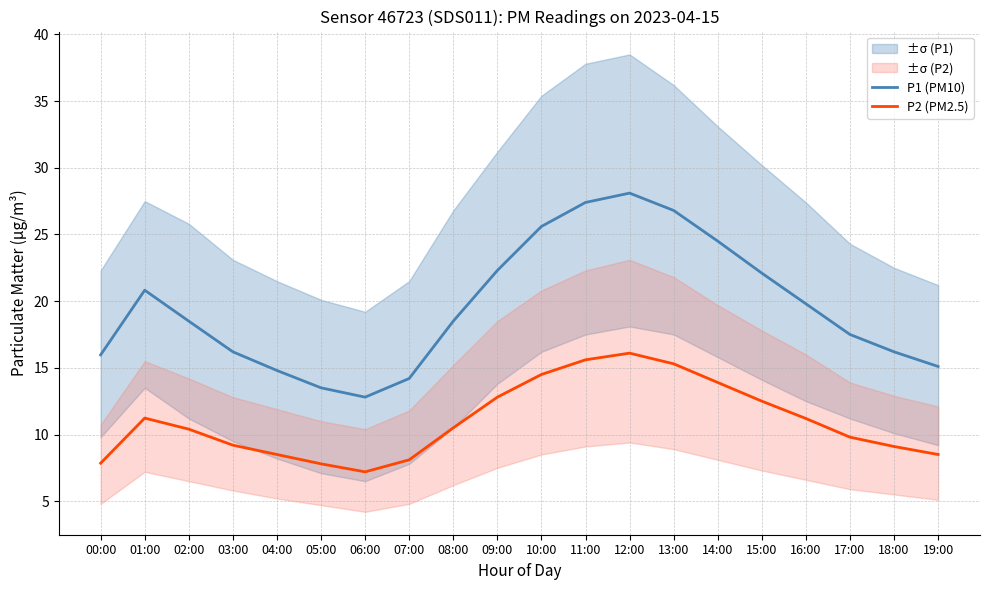

At how many categories does at least one series exceed 27?

2